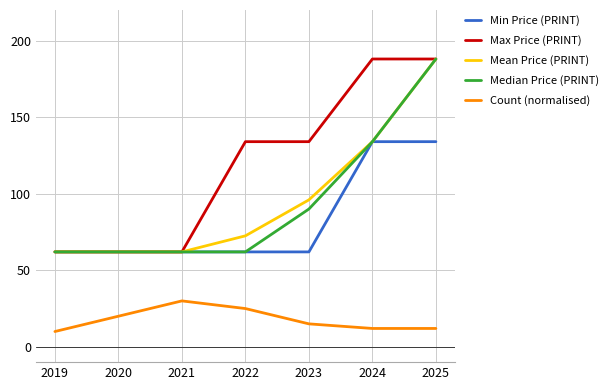

Where is Median Price (PRINT) nearest to the value 125?

2024